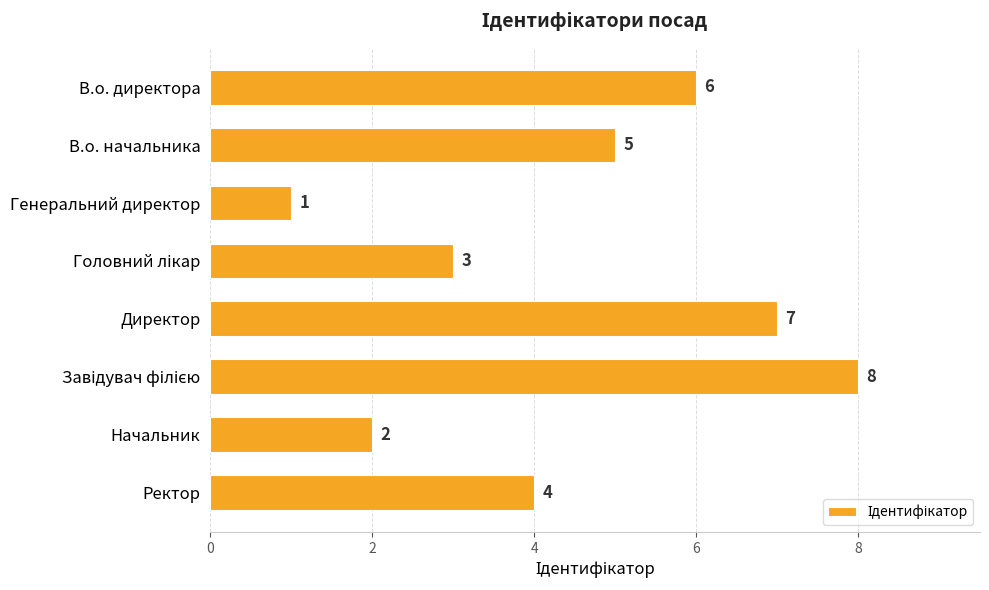

What is the difference between the maximum and minimum values?

7